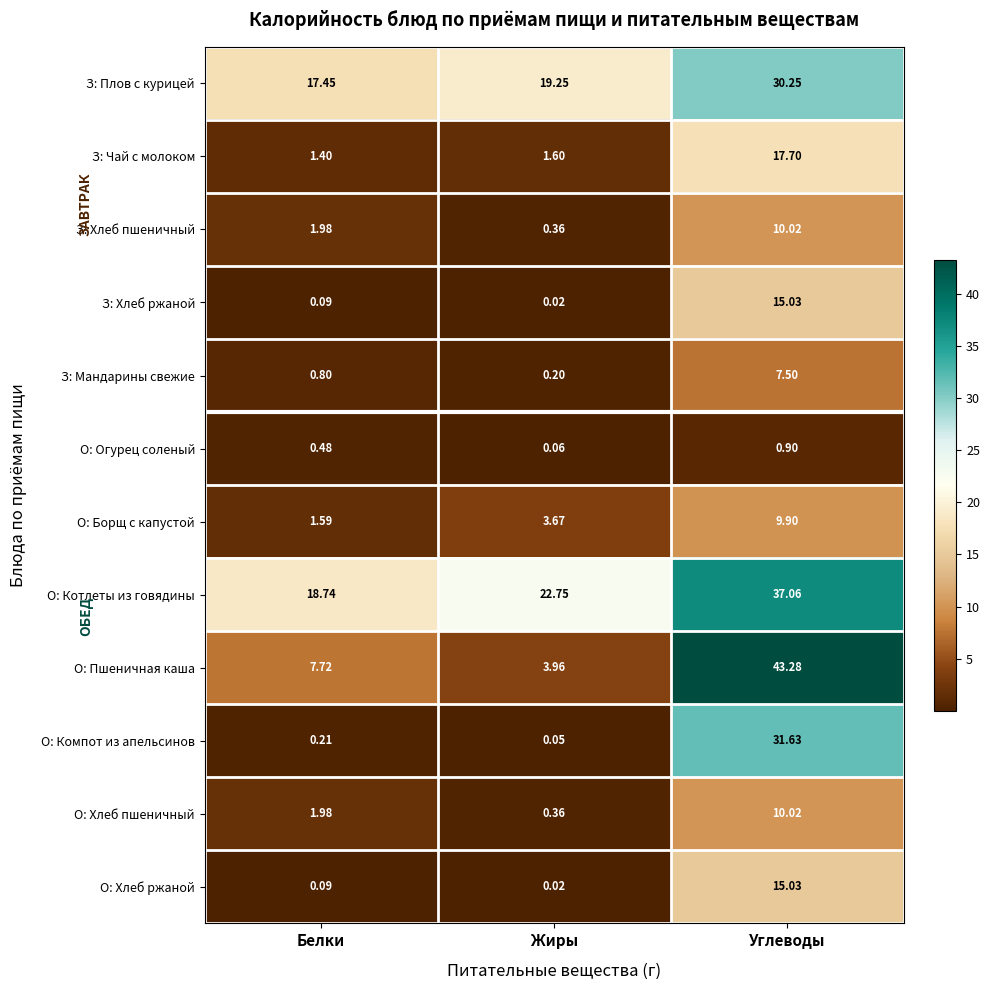

List the labels in order of О: Котлеты из говядины value, smallest first.

Белки, Жиры, Углеводы